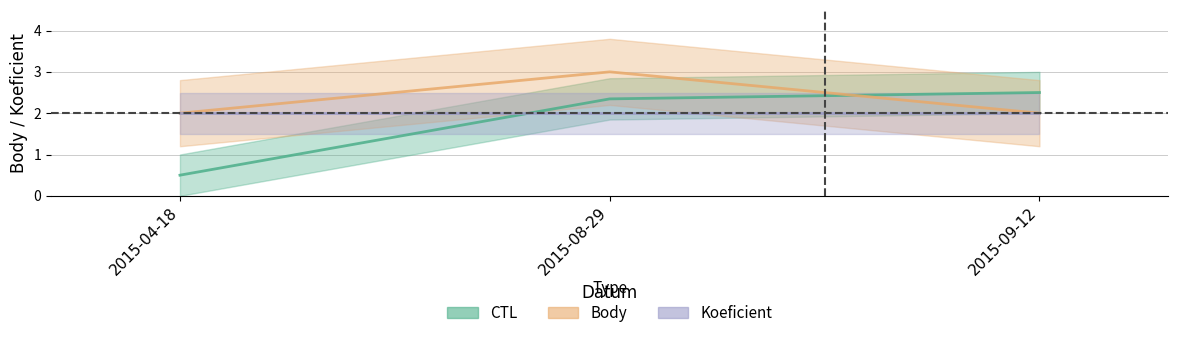

What is the label of the 2nd point from the right?

2015-08-29